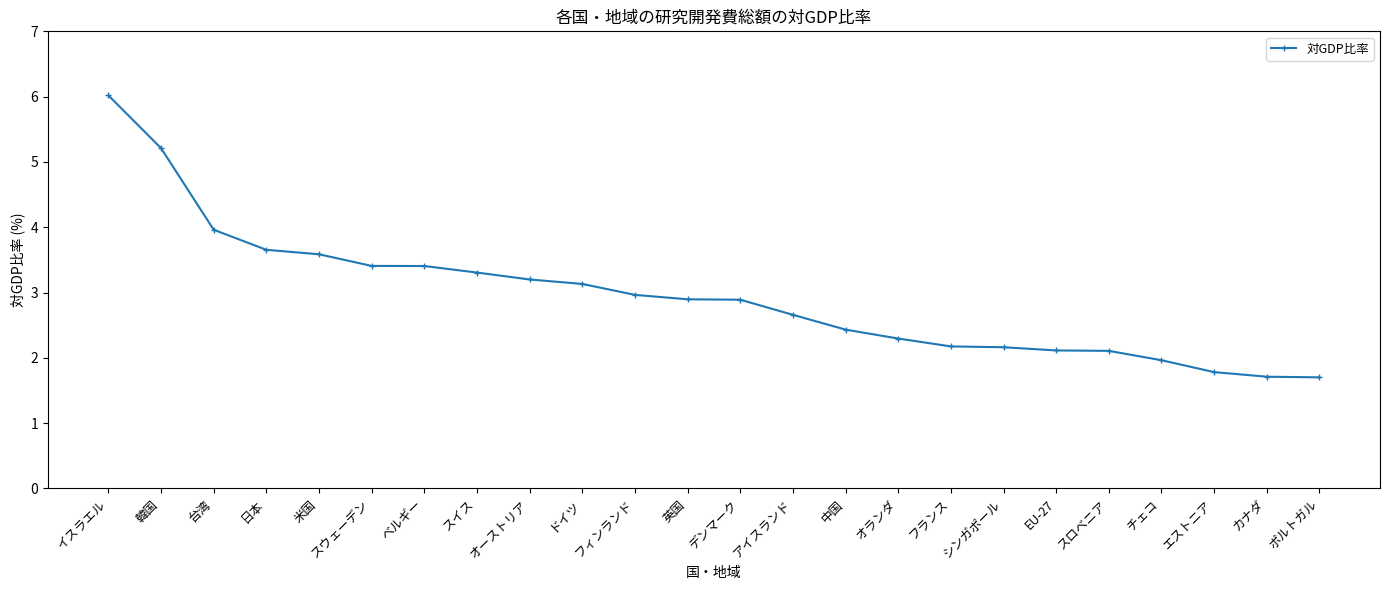

What is the label of the 8th point from the left?

スイス